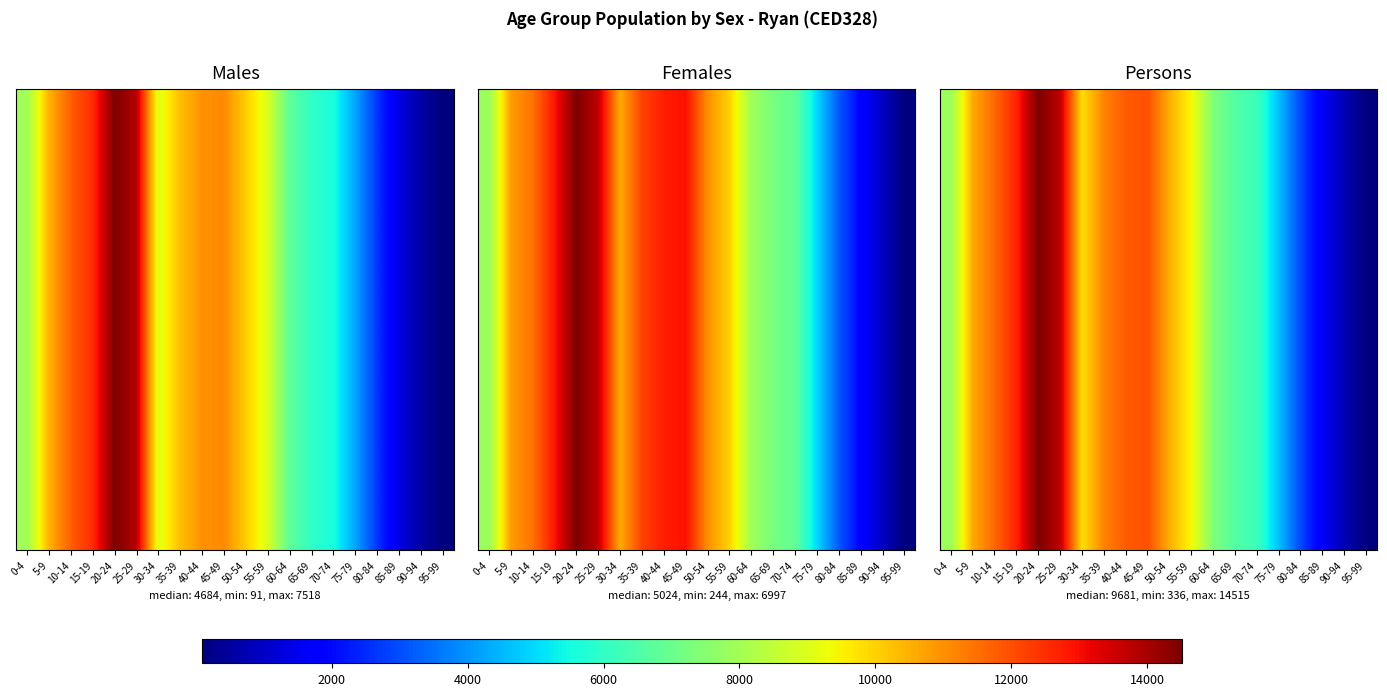

Count the number of categories in the chart.

20